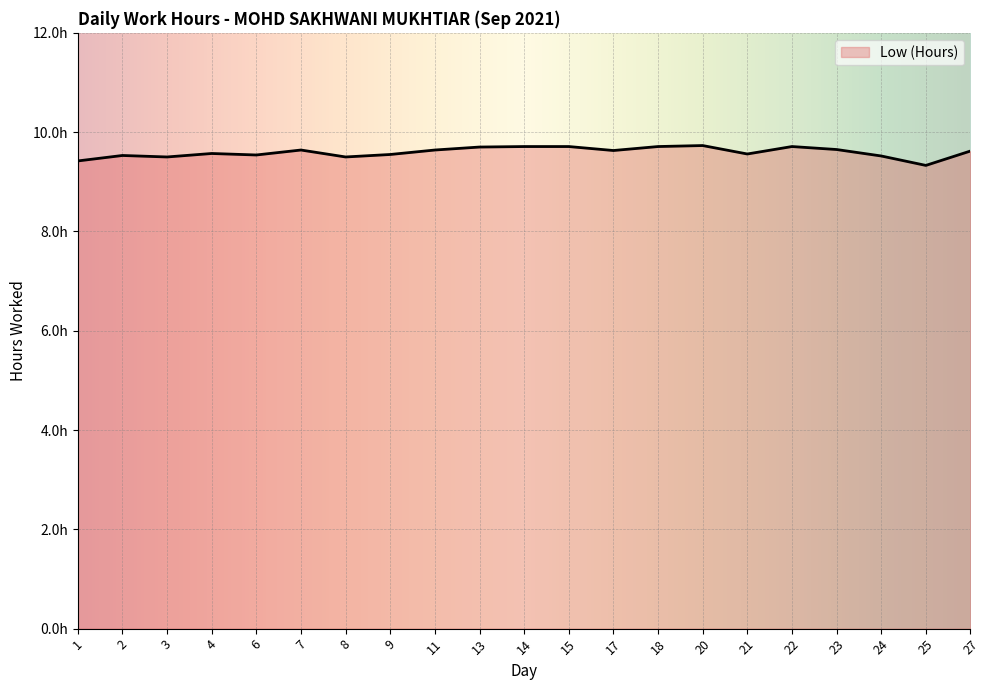

What is the sum of the values at 25 and 1?

18.8